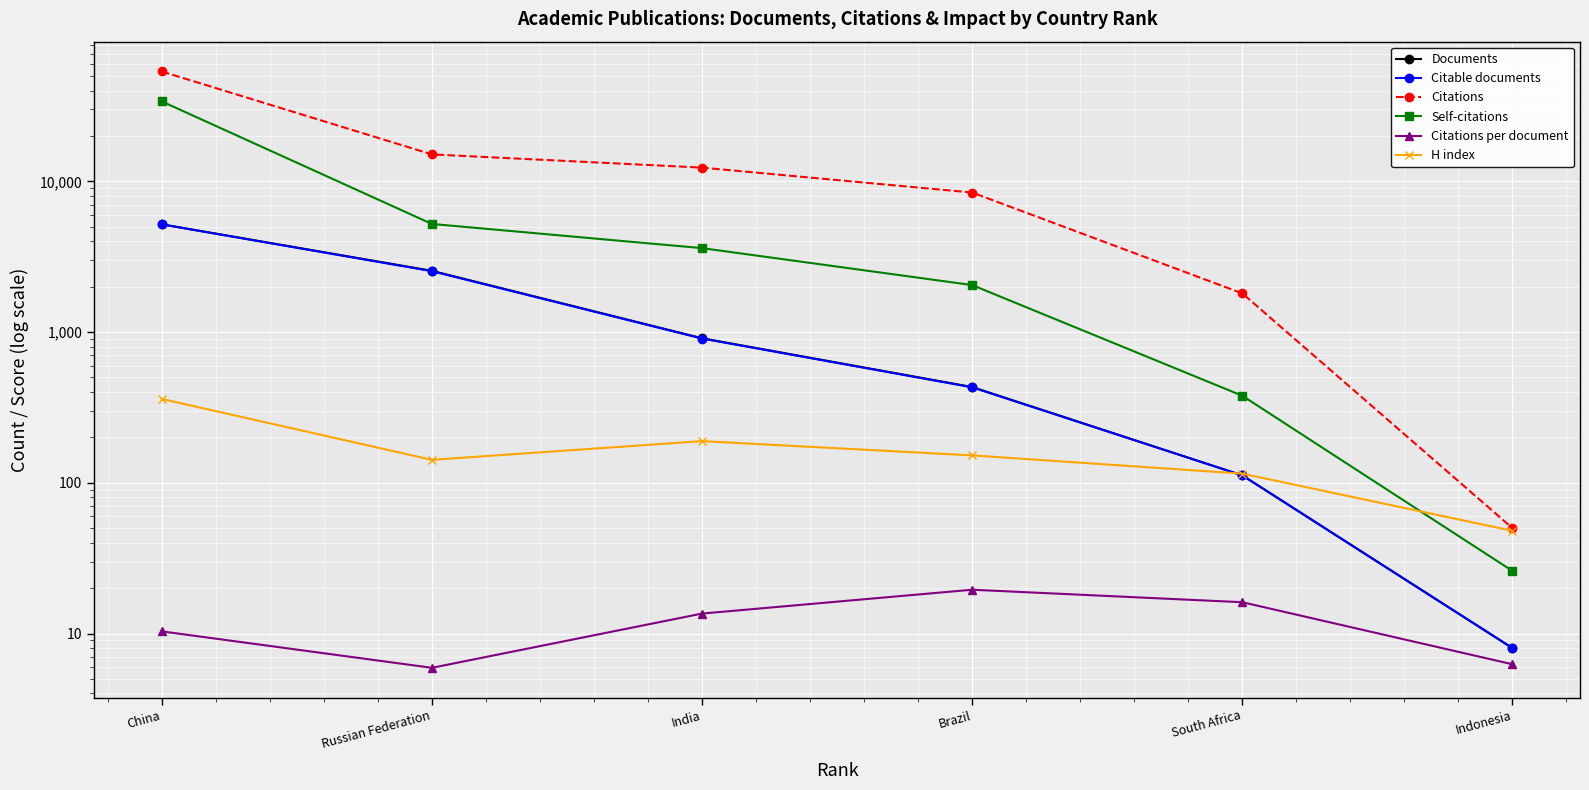

Reading right to left, extract all data points from this chart.

Documents: Indonesia=8.0	South Africa=112.0	Brazil=432.0	India=910.0	Russian Federation=2550.0	China=5189.0
Citable documents: Indonesia=8.0	South Africa=112.0	Brazil=430.0	India=906.0	Russian Federation=2535.0	China=5183.0
Citations: Indonesia=50.0	South Africa=1806.0	Brazil=8434.0	India=12337.0	Russian Federation=15099.0	China=53597.0
Self-citations: Indonesia=26.0	South Africa=378.0	Brazil=2051.0	India=3606.0	Russian Federation=5218.0	China=33930.0
Citations per document: Indonesia=6.2	South Africa=16.1	Brazil=19.5	India=13.6	Russian Federation=5.9	China=10.3
H index: Indonesia=48.0	South Africa=115.0	Brazil=152.0	India=189.0	Russian Federation=142.0	China=360.0